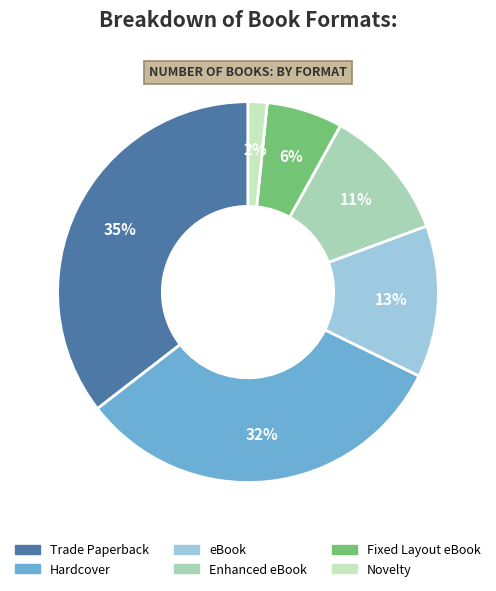

Combined, what portion of the pie is Fixed Layout eBook and Trade Paperback?

41.9%